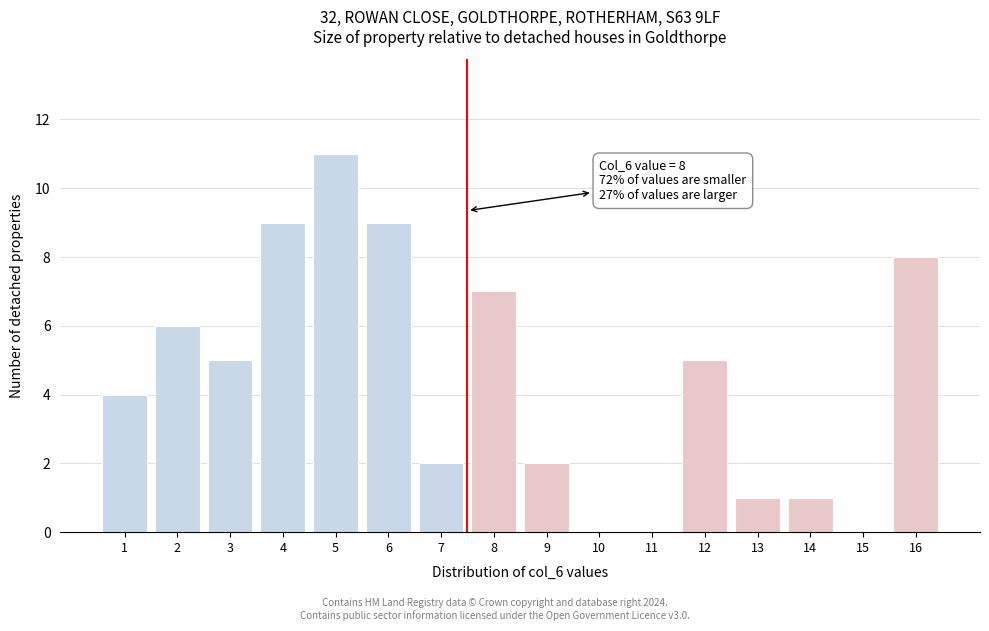

Reading left to right, list all the values displayed in this chart.

1=4	2=6	3=5	4=9	5=11	6=9	7=2	8=7	9=2	10=0	11=0	12=5	13=1	14=1	15=0	16=8